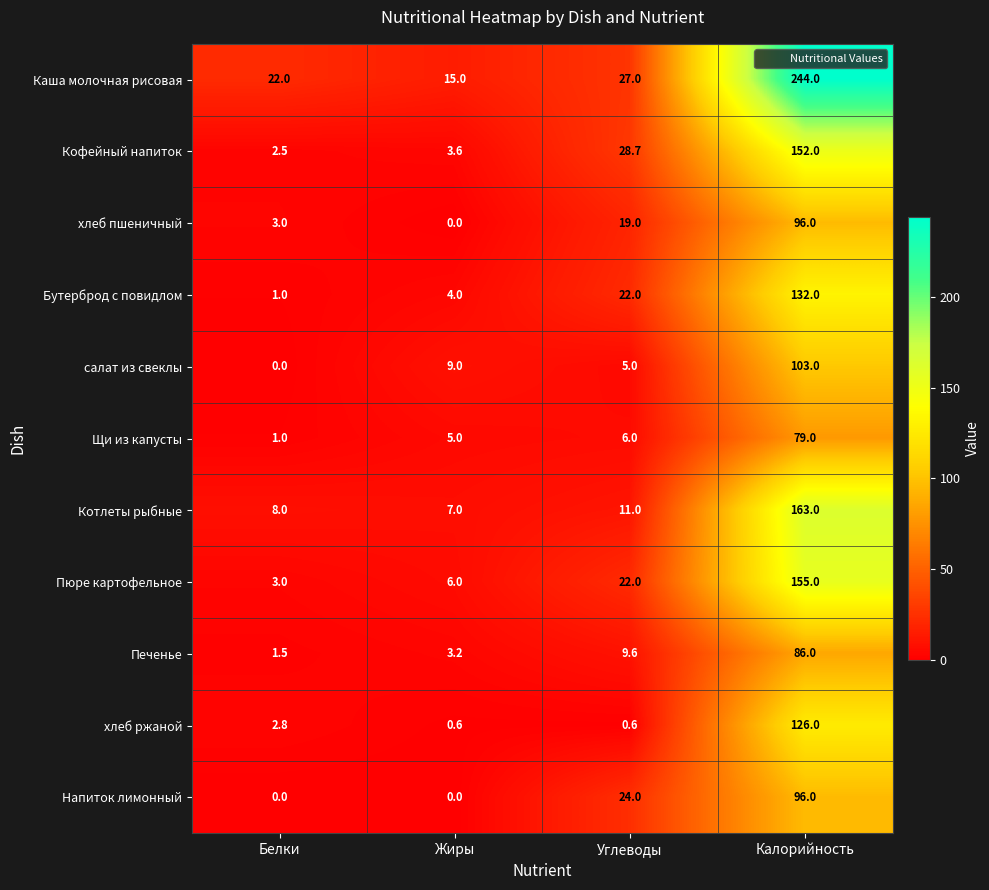

Count the number of categories in the chart.

4